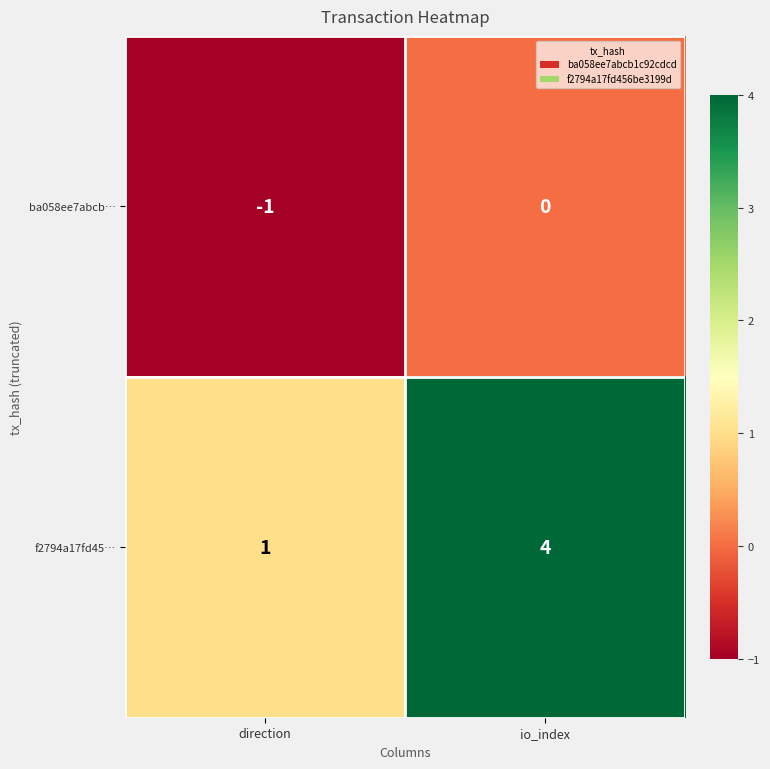

What is the difference between the maximum and minimum values in the f2794a17fd45… series?

3